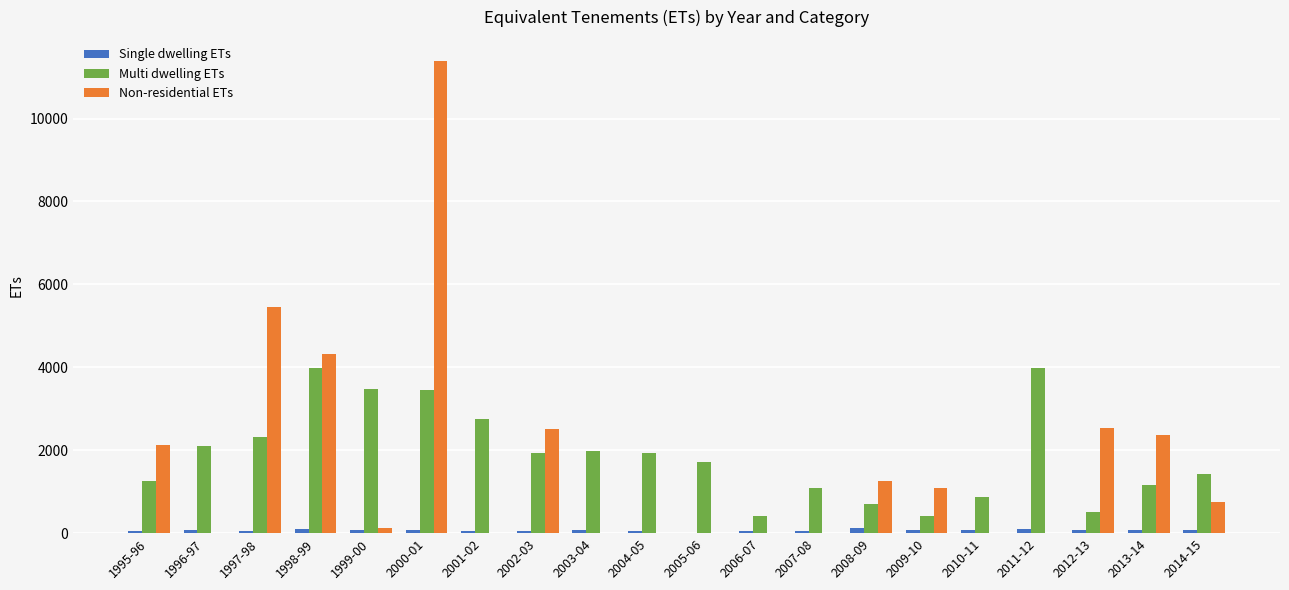

Which label corresponds to the largest value in the chart?

2000-01